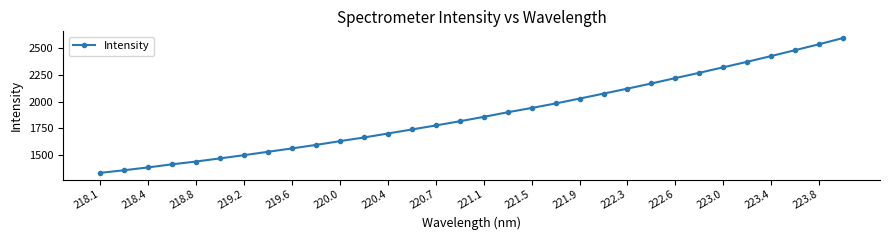

What is the minimum value shown in the chart?

1330.0